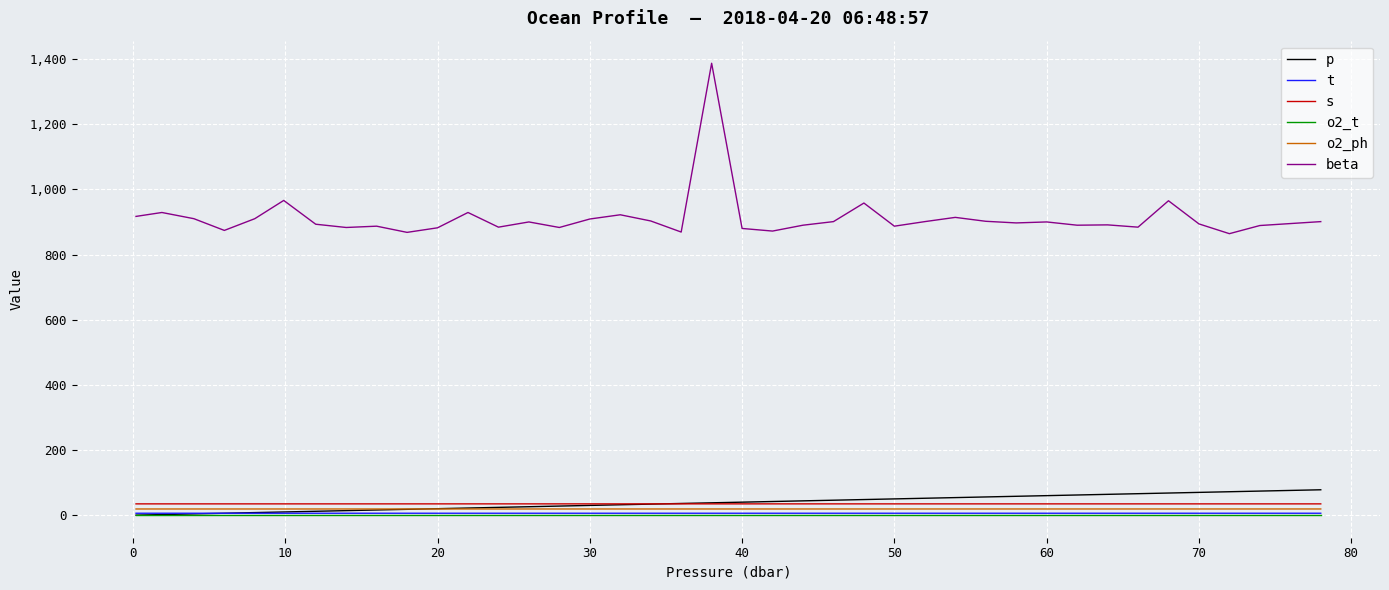

Which series has the largest range (max minus min)?

beta